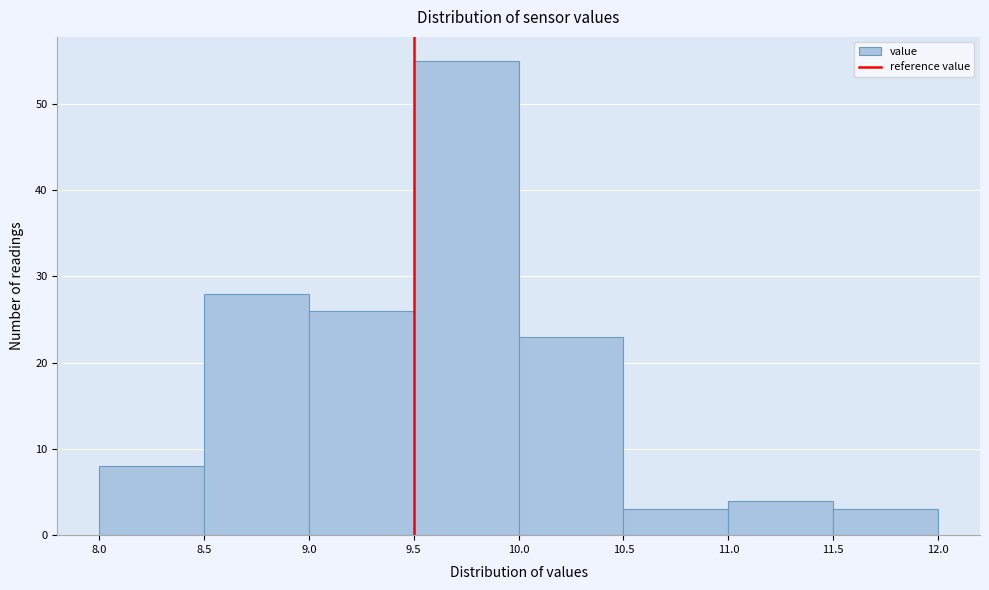

Reading left to right, list every bar in this chart as the range it spans on the x-axis followed by its height. The values are not printed on the chart, so give them approximately, as read against the axis.

8.0 to 8.5: 8
8.5 to 9.0: 28
9.0 to 9.5: 26
9.5 to 10.0: 55
10.0 to 10.5: 23
10.5 to 11.0: 3
11.0 to 11.5: 4
11.5 to 12.0: 3